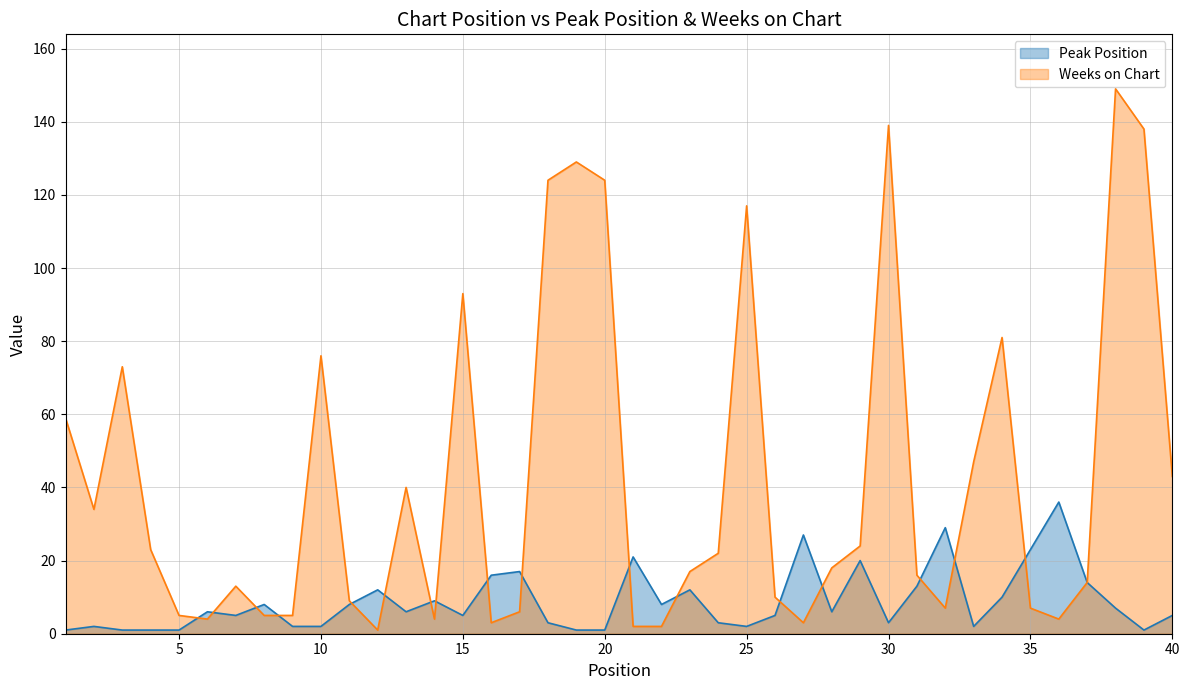

At how many categories does at least one series exceed 22?

22